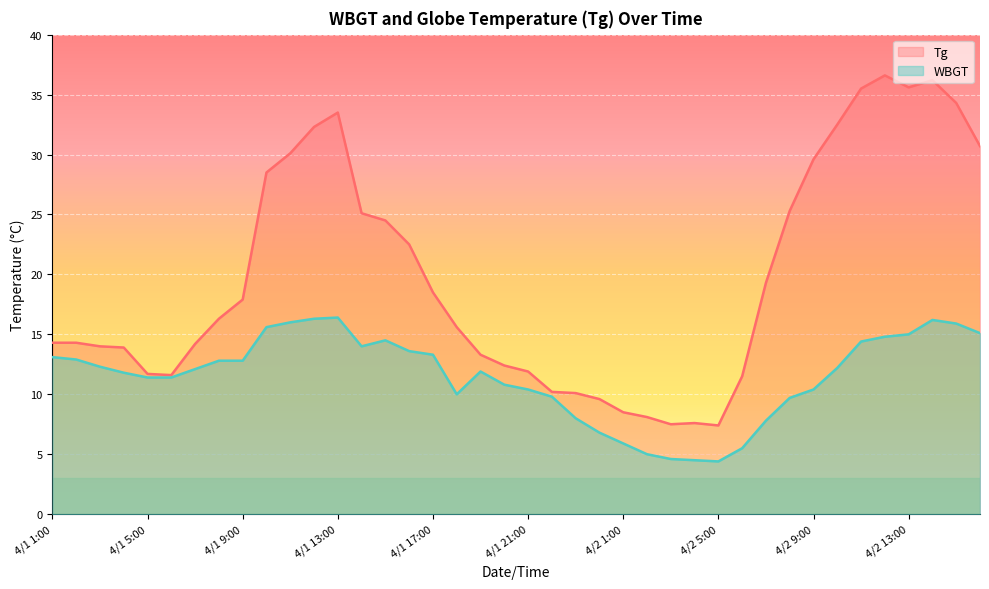

Reading left to right, transcribe all the data shown in this chart.

Tg: 14.3	14.3	14.0	13.9	11.7	11.6	14.2	16.3	17.9	28.5	30.1	32.3	33.5	25.1	24.5	22.5	18.5	15.6	13.3	12.4	11.9	10.2	10.1	9.6	8.5	8.1	7.5	7.6	7.4	11.5	19.3	25.3	29.6	32.5	35.5	36.6	35.6	36.2	34.3	30.7
WBGT: 13.1	12.9	12.3	11.8	11.4	11.4	12.1	12.8	12.8	15.6	16.0	16.3	16.4	14.0	14.5	13.6	13.3	10.0	11.9	10.8	10.4	9.8	8.0	6.8	5.9	5.0	4.6	4.5	4.4	5.5	7.8	9.7	10.4	12.2	14.4	14.8	15.0	16.2	15.9	15.1